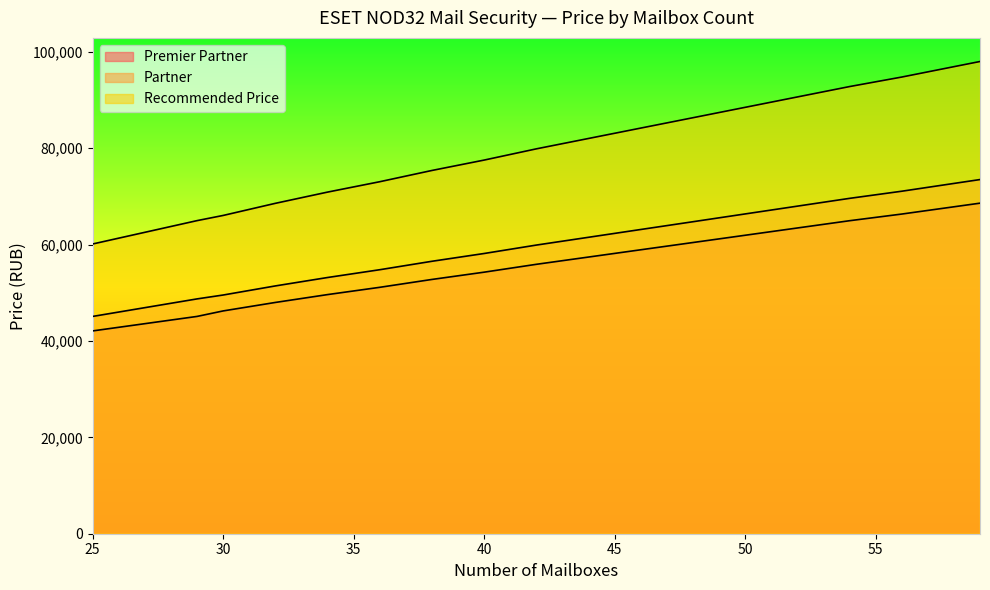

Does the chart have visible grid lines?

No